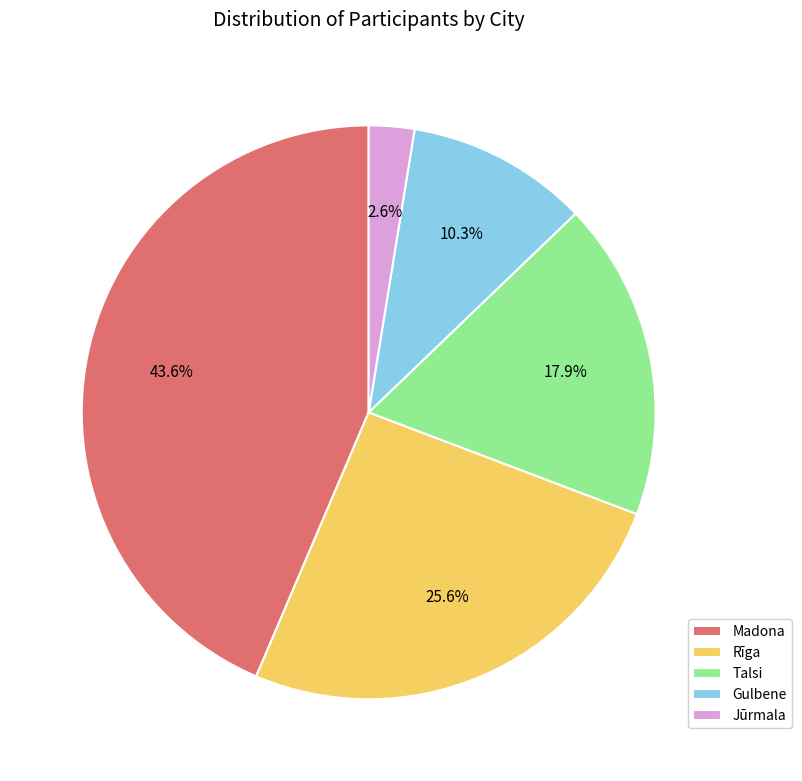

To the nearest percent, what percentage of the pie is Madona?

44%